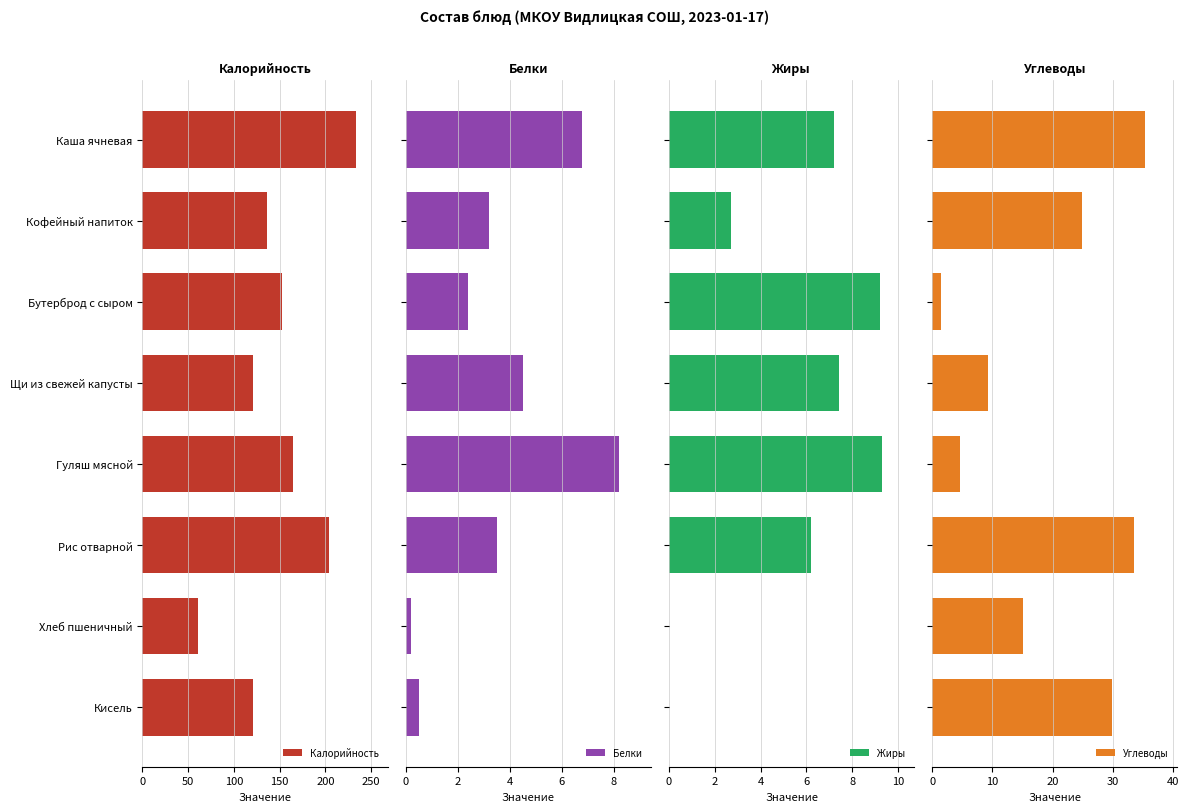

What is the average value of the Углеводы series?

19.2